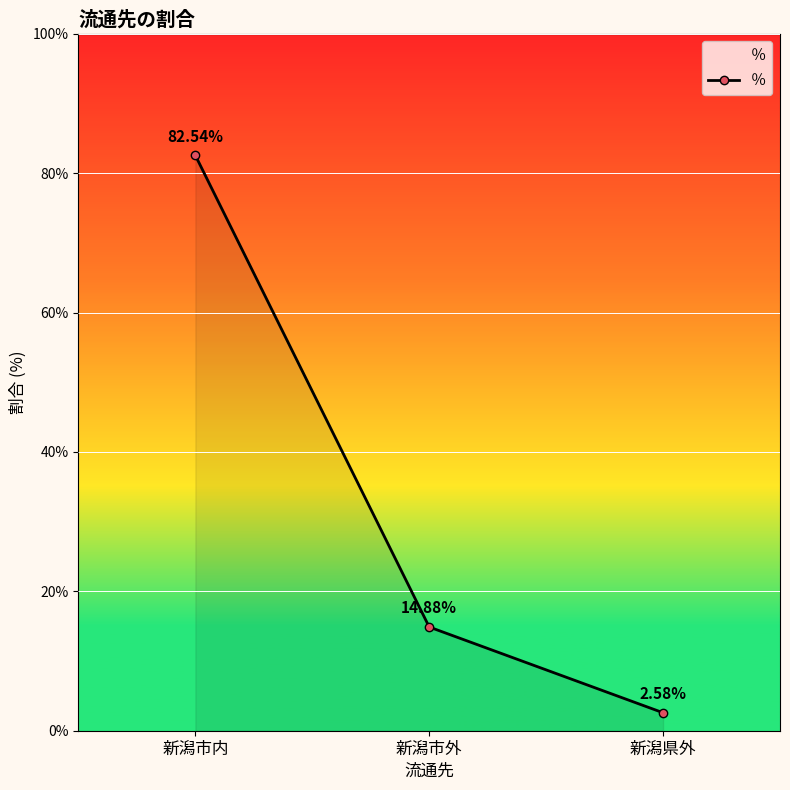

What is the maximum value shown in the chart?

82.5